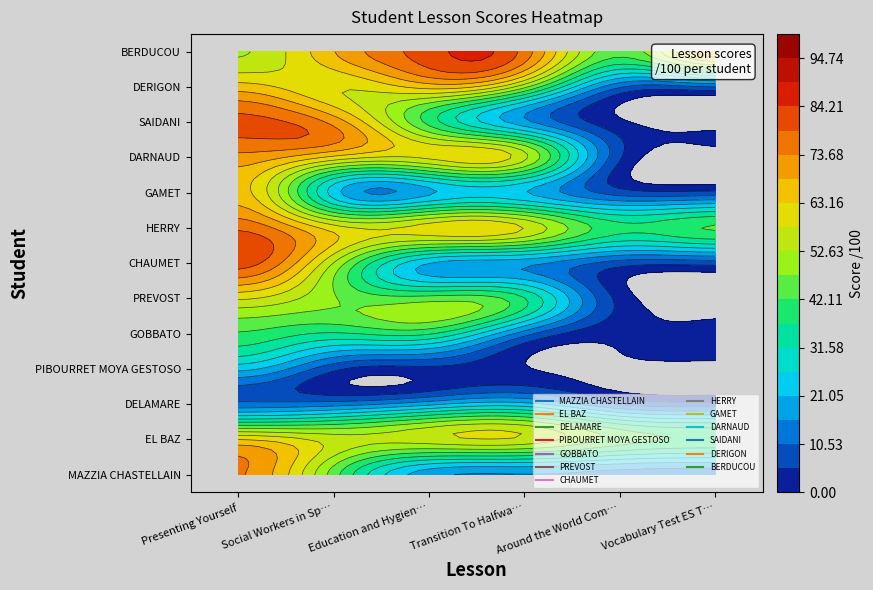

How many data points does each series have?

6